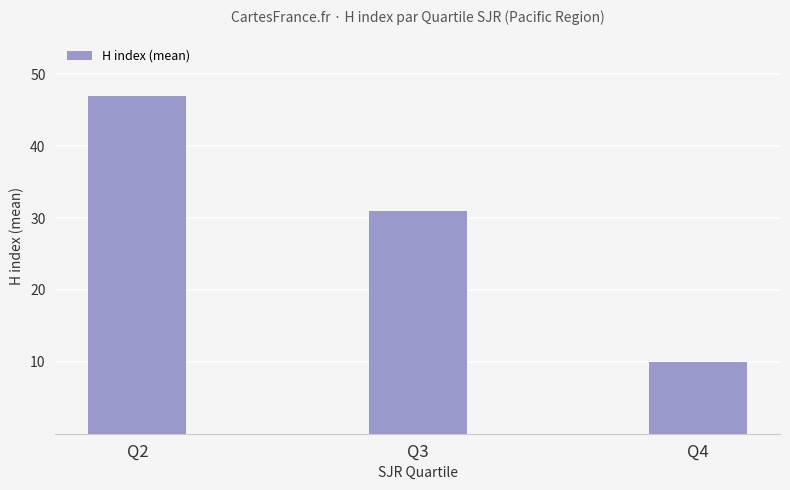

What is the sum of all values?

88